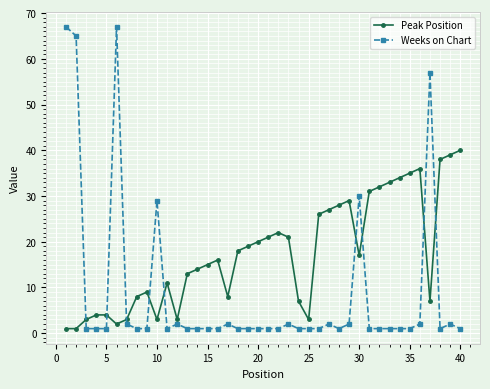

What is the highest value of the Peak Position series?

40